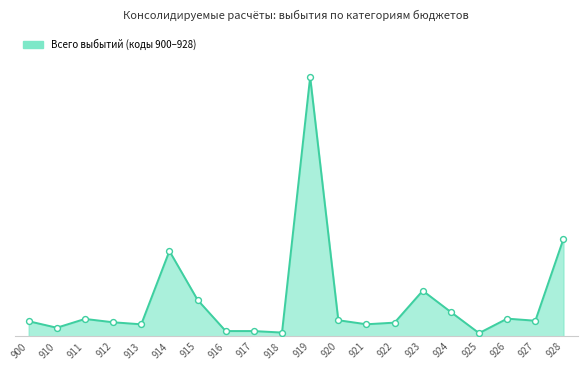

Between 914 and 924, which is larger?

914